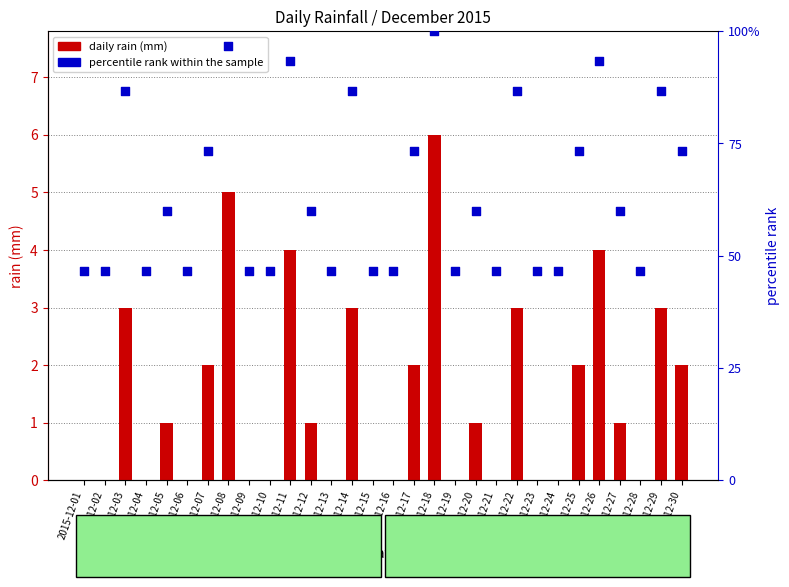

Which series has the largest total across all categories?

percentile rank within the sample